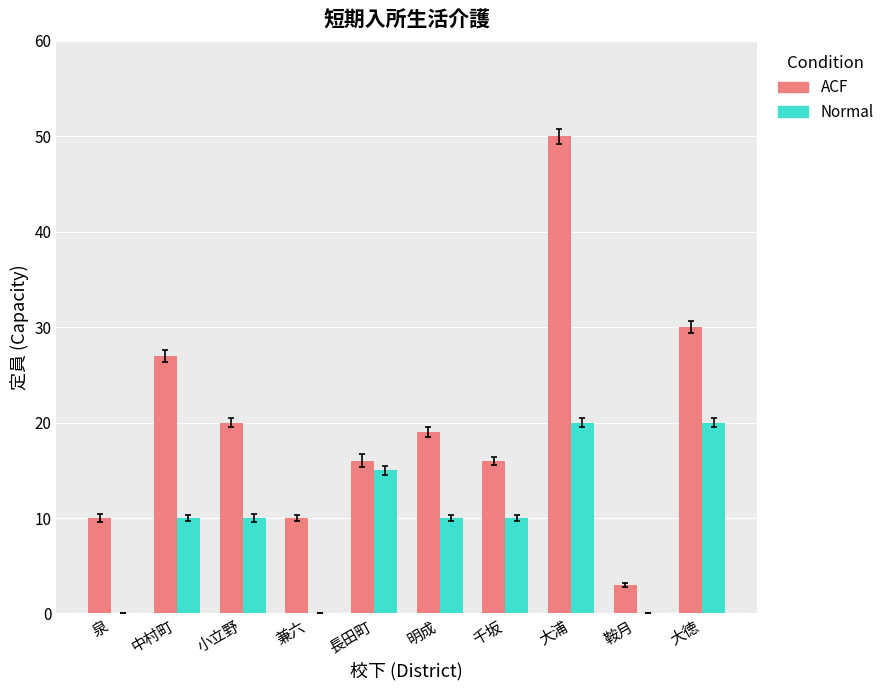

True or false: Normal has a value of 34 at 大徳.

False